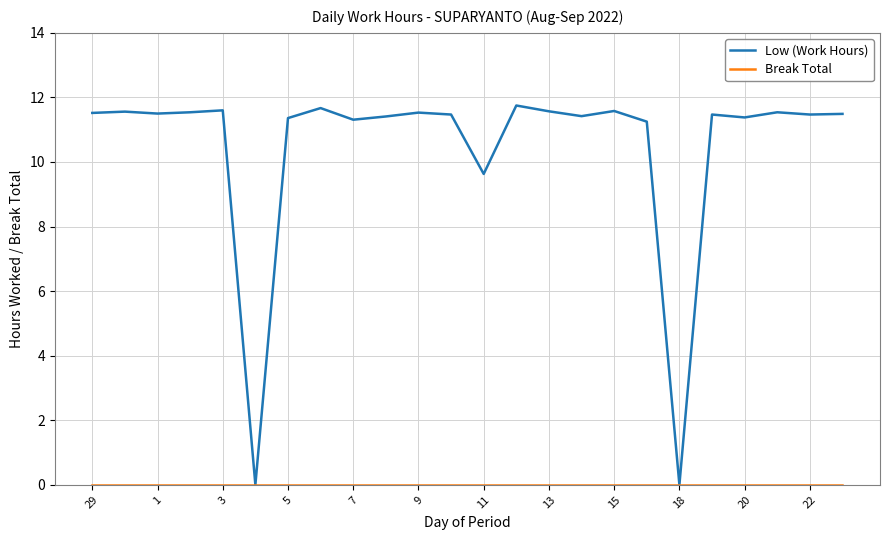

Which series has the largest total across all categories?

Low (Work Hours)